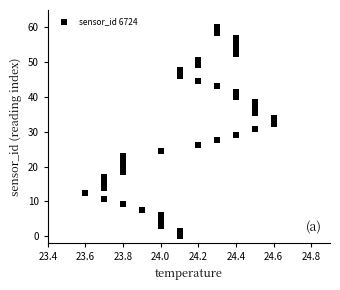

What is the range of Y values (max minus min)?

60.0